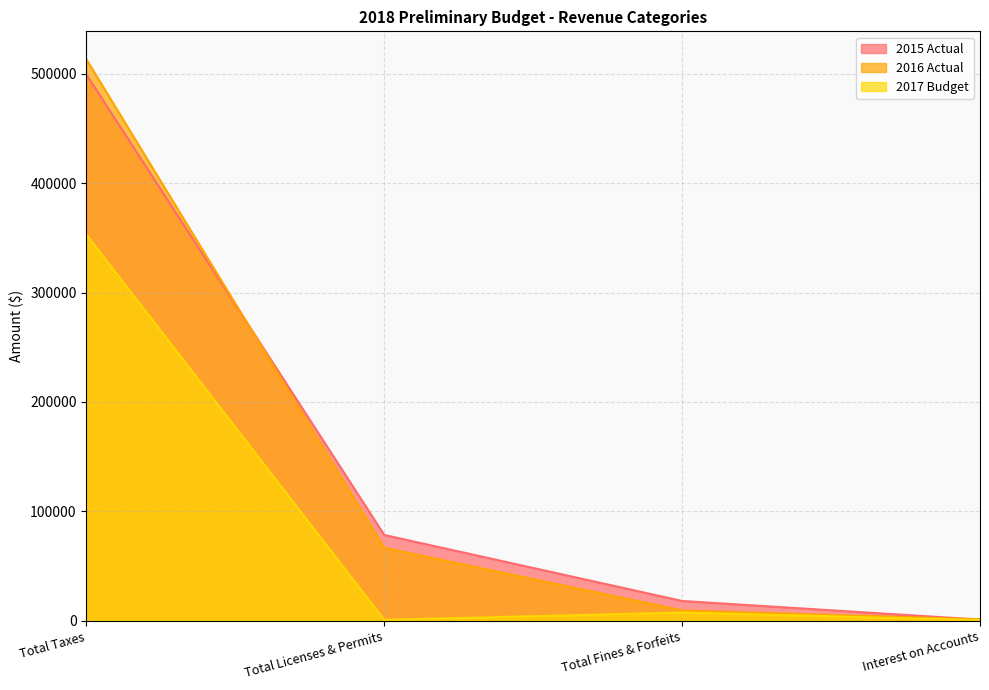

True or false: 2016 Actual and 2017 Budget intersect in this chart.

False